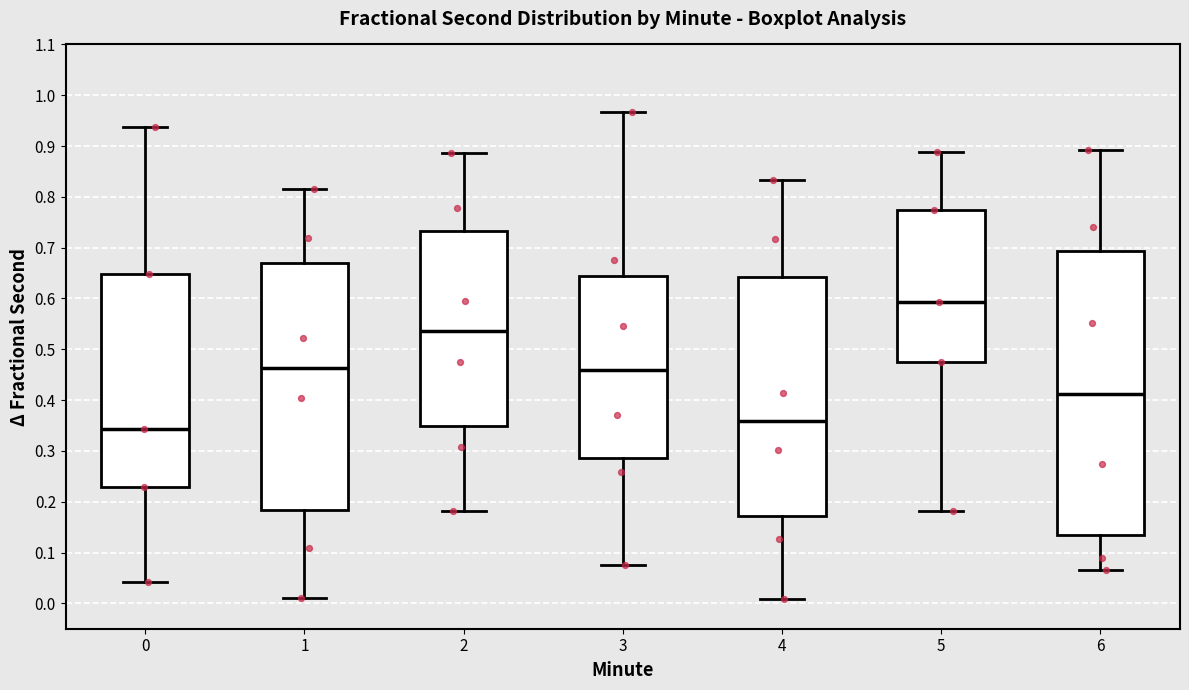

Reading left to right, transcribe this box plot: for each box, give where its median line is, the range the box spans, and where its two whiskers end, as read against the y-axis. The values are not printed on the chart, so give them approximately, as read against the axis.

0: median 0.34, box 0.23 to 0.65, whiskers 0.04 to 0.94
1: median 0.46, box 0.18 to 0.67, whiskers 0.01 to 0.81
2: median 0.54, box 0.35 to 0.73, whiskers 0.18 to 0.89
3: median 0.46, box 0.29 to 0.64, whiskers 0.08 to 0.97
4: median 0.36, box 0.17 to 0.64, whiskers 0.01 to 0.83
5: median 0.59, box 0.48 to 0.77, whiskers 0.18 to 0.89
6: median 0.41, box 0.14 to 0.69, whiskers 0.07 to 0.89